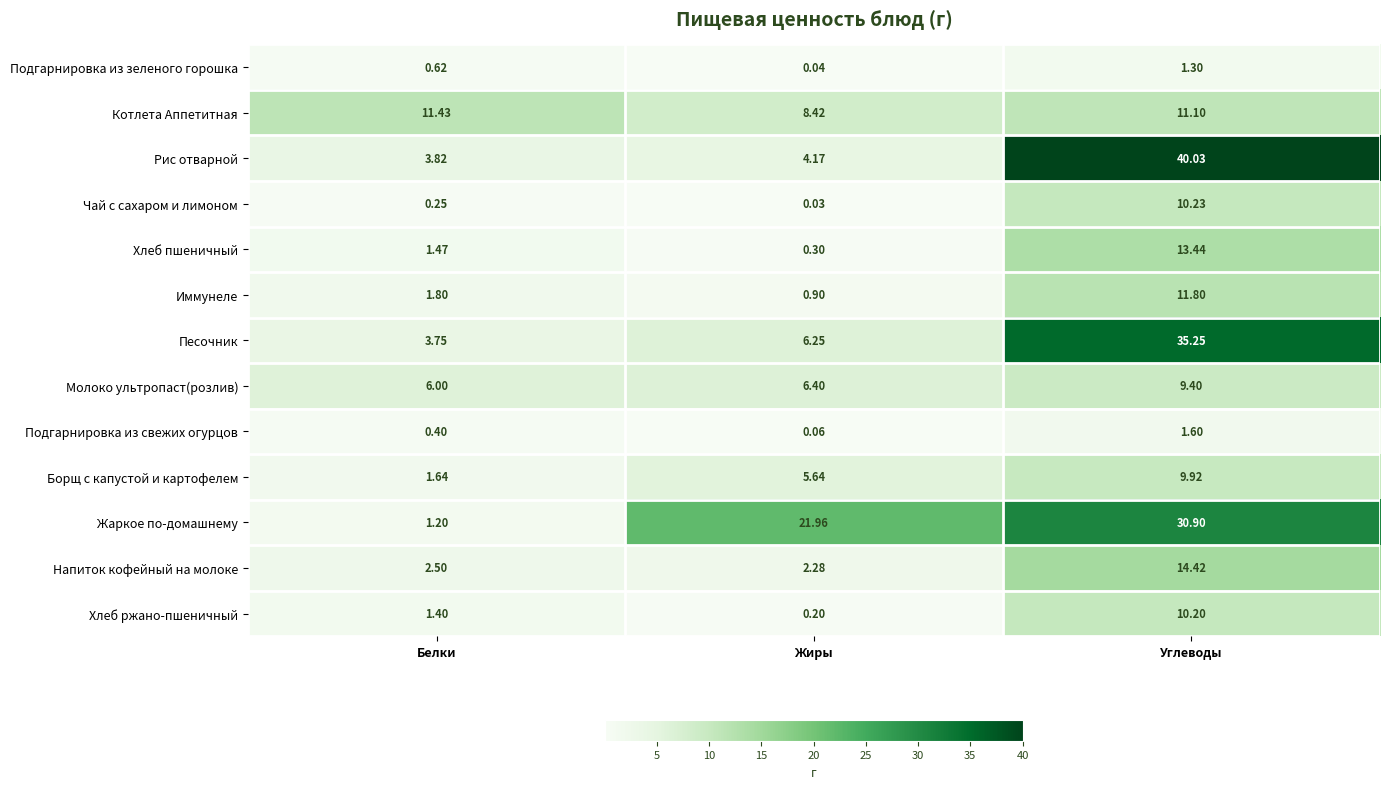

Rank the series by their maximum value, from lowest to highest.

Подгарнировка из зеленого горошка, Подгарнировка из свежих огурцов, Молоко ультропаст(розлив), Борщ с капустой и картофелем, Хлеб ржано-пшеничный, Чай с сахаром и лимоном, Котлета Аппетитная, Иммунеле, Хлеб пшеничный, Напиток кофейный на молоке, Жаркое по-домашнему, Песочник, Рис отварной